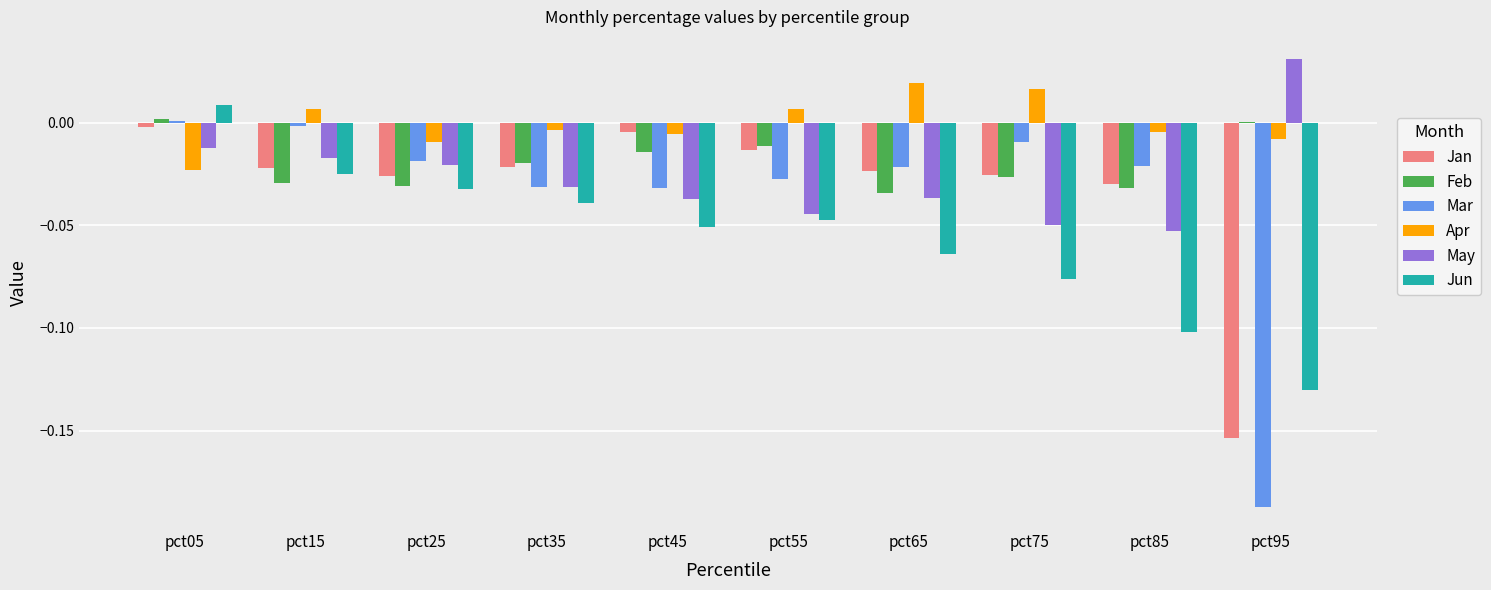

True or false: Feb has a value of 0.0 at pct95.

True